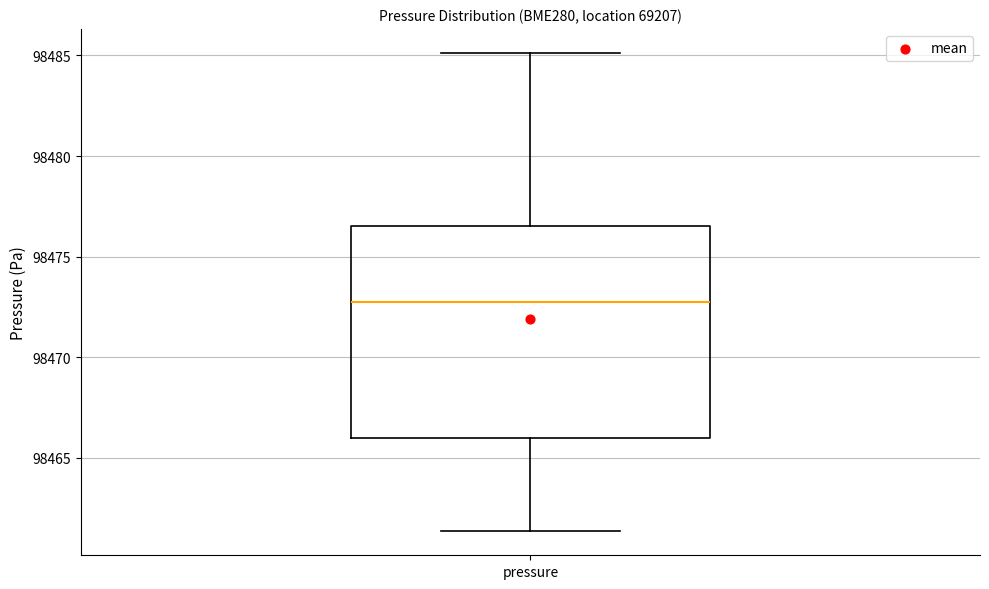

Where is the lower edge of the box for pressure on the y-axis? The values are not printed on the chart, so give them approximately, as read against the axis.

98466.0